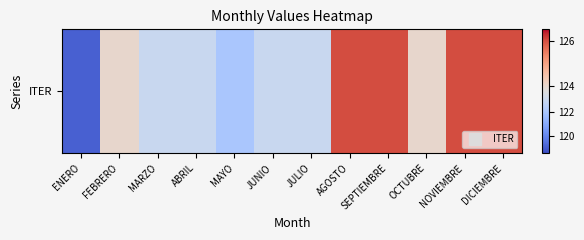

Rank the categories by value from highest to lowest.

AGOSTO, SEPTIEMBRE, NOVIEMBRE, DICIEMBRE, FEBRERO, OCTUBRE, MARZO, ABRIL, JUNIO, JULIO, MAYO, ENERO